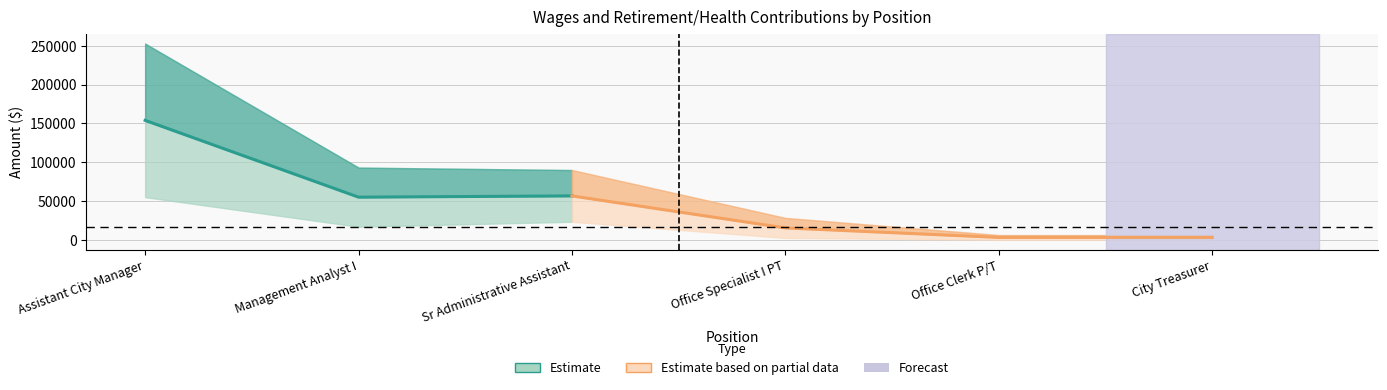

True or false: Total Retirement & Health Contribution has a value of 2510 at Office Specialist I PT.

True